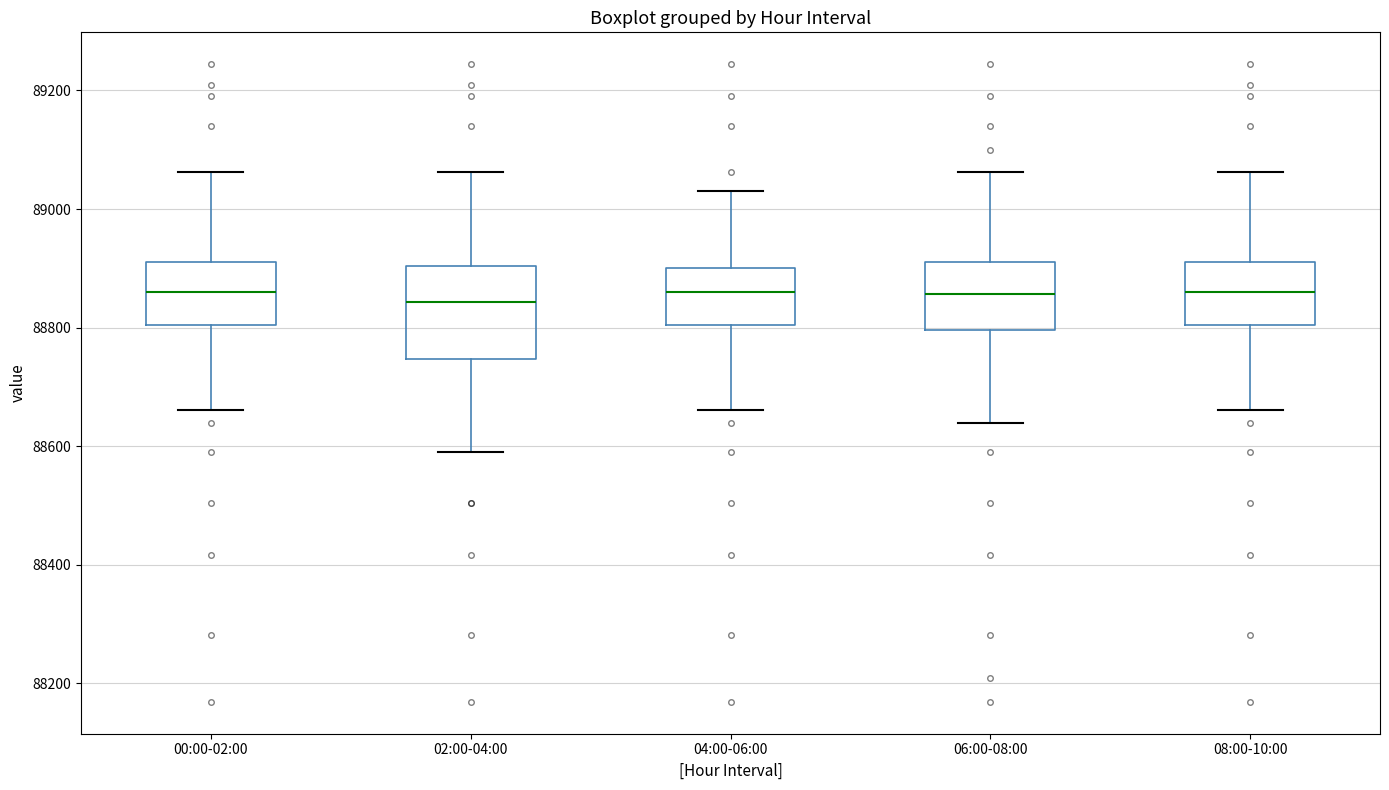

Reading left to right, read every box against the y-axis: the position of its median line, the range the box covers, and the ends of its whiskers. The values are not printed on the chart, so give them approximately, as read against the axis.

00:00-02:00: median 88860, box 88800 to 88920, whiskers 88660 to 89060
02:00-04:00: median 88840, box 88740 to 88900, whiskers 88600 to 89060
04:00-06:00: median 88860, box 88800 to 88900, whiskers 88660 to 89040
06:00-08:00: median 88860, box 88800 to 88920, whiskers 88640 to 89060
08:00-10:00: median 88860, box 88800 to 88920, whiskers 88660 to 89060